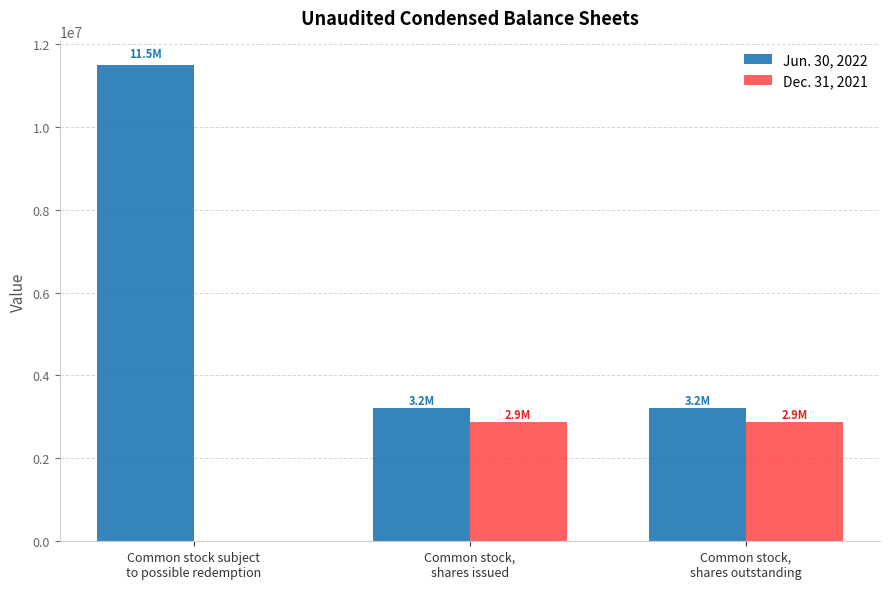

What is the sum of the Jun. 30, 2022 values at Common stock subject
to possible redemption and Common stock,
shares issued?

14718499